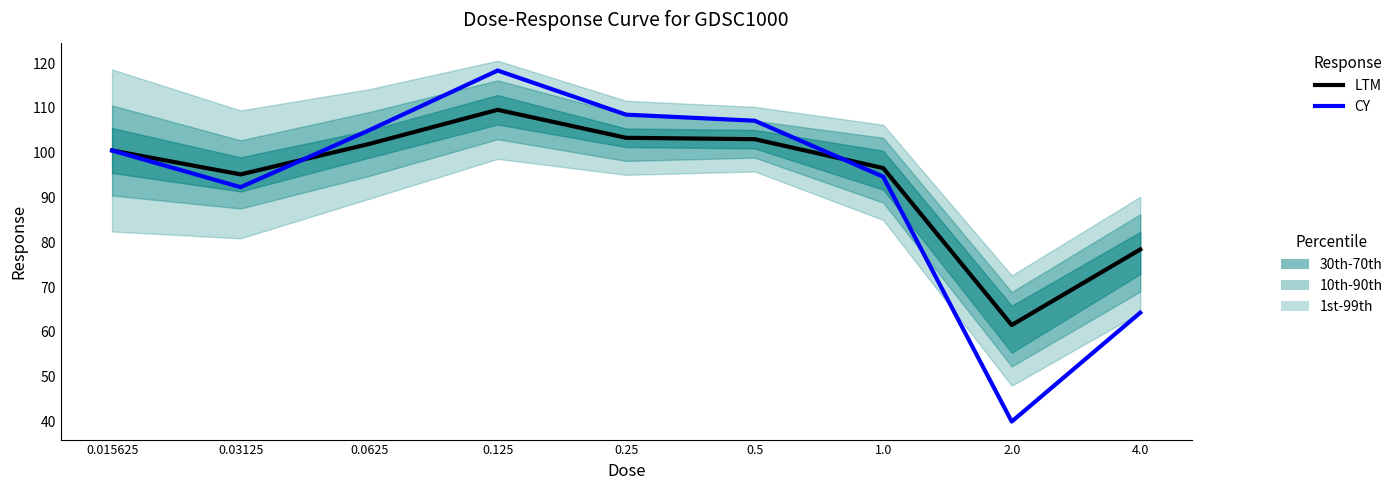

Which series has the largest total across all categories?

LTM